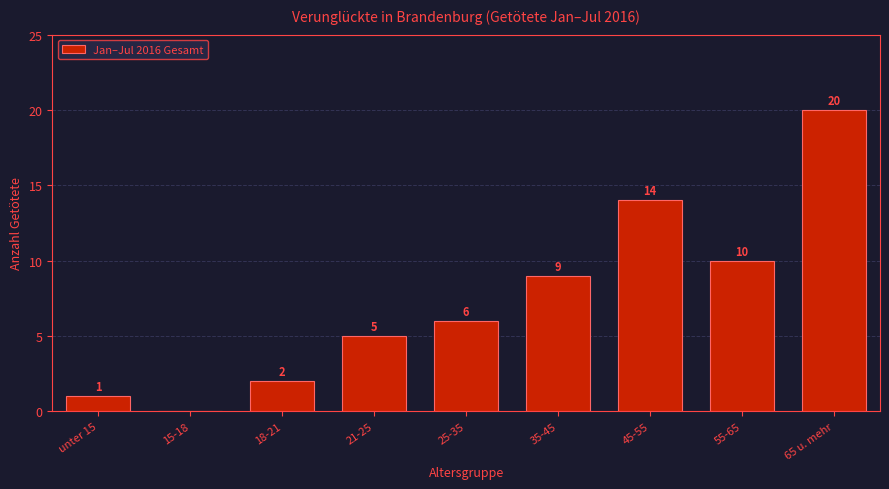

Reading left to right, list all the values displayed in this chart.

unter 15=1	15-18=0	18-21=2	21-25=5	25-35=6	35-45=9	45-55=14	55-65=10	65 u. mehr=20